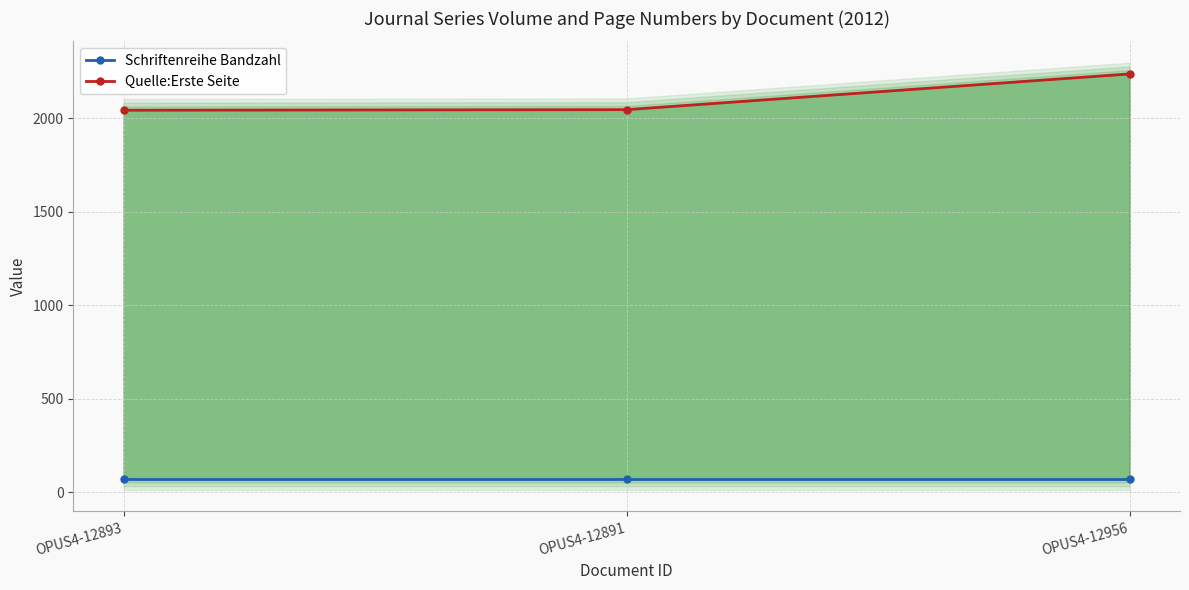

What is the value of the Quelle:Erste Seite point at the 1st from the left?

2043